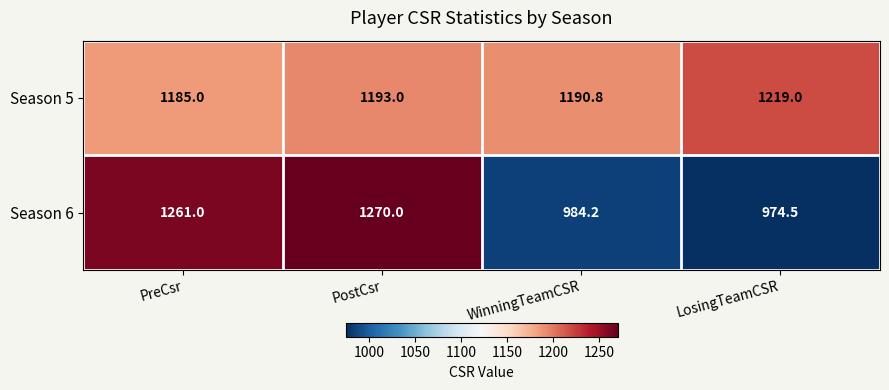

True or false: Season 6 has a value of 1944.6 at PostCsr.

False